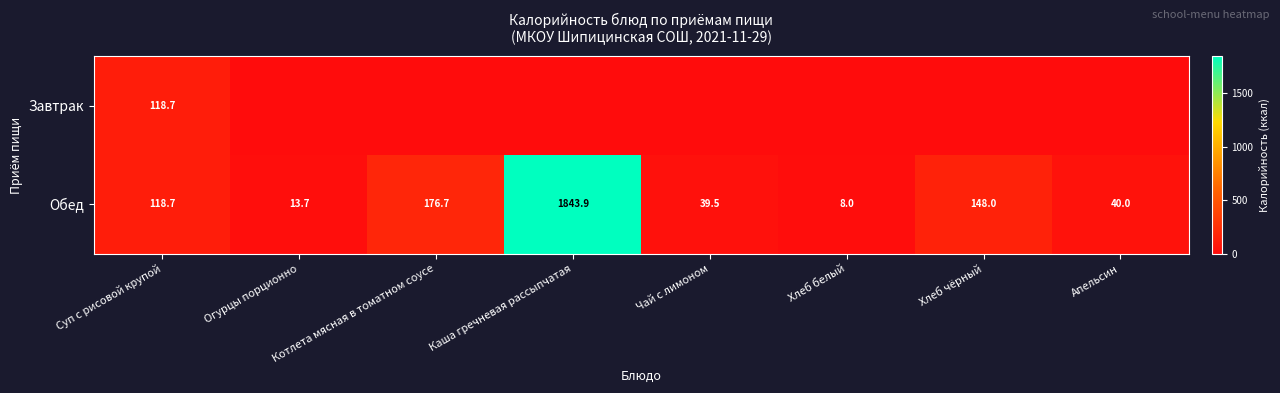

True or false: Обед has a value of 1843.9 at Каша гречневая рассыпчатая.

True